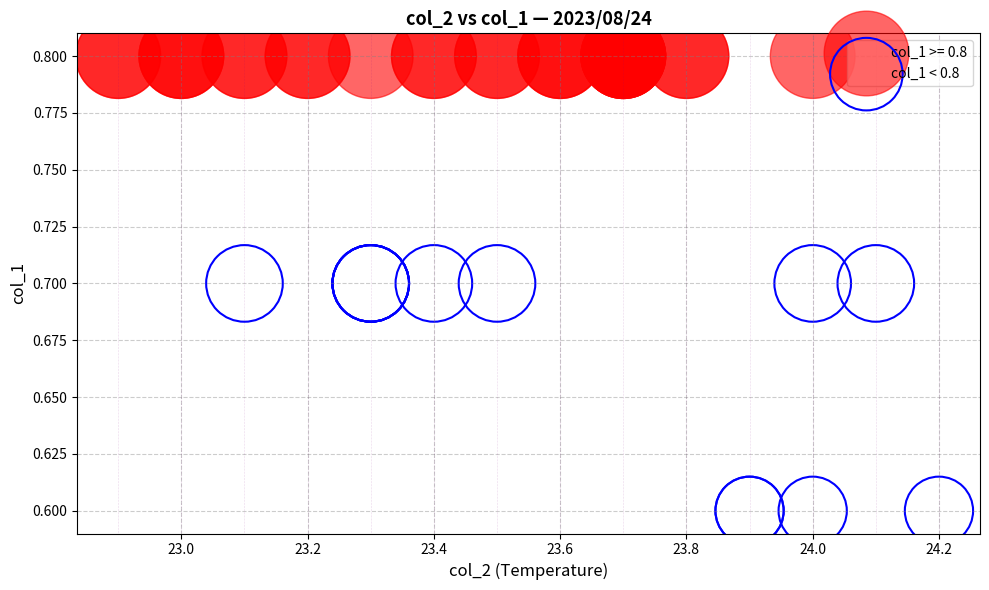

Which series contains the lowest Y value?

col_1 < 0.8